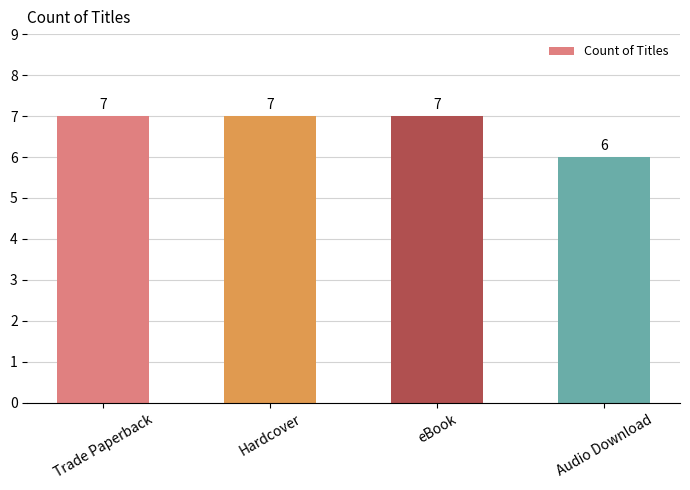

Is it true that the value at Trade Paperback is 7?

True